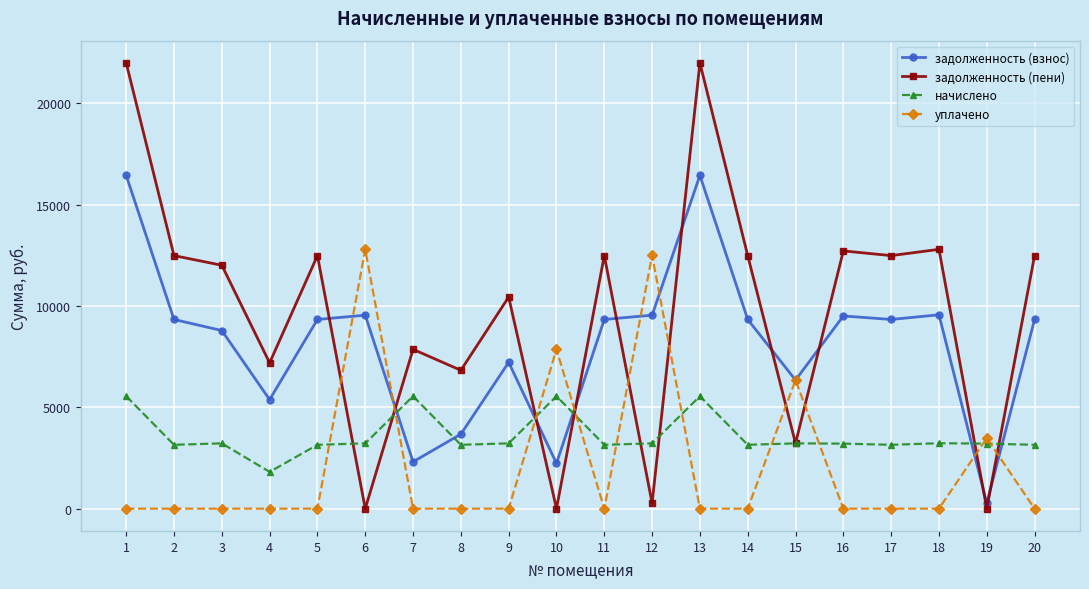

True or false: начислено and задолженность (пени) intersect in this chart.

True